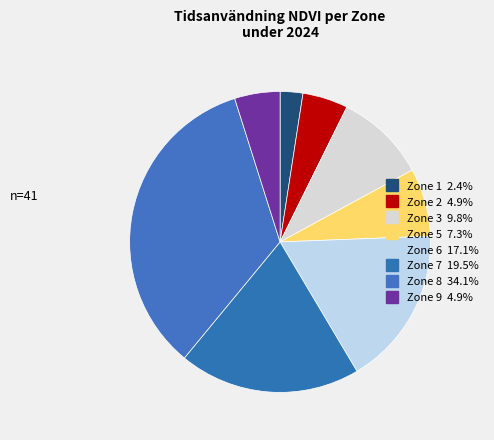

Count the number of slices in the pie.

8